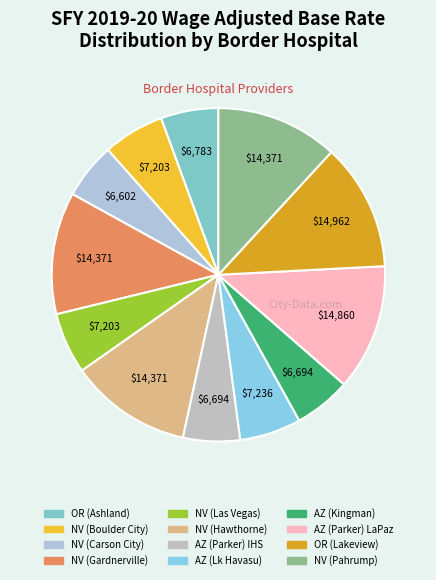

To the nearest percent, what is the difference between the largest and smallest slice percentages?

7%